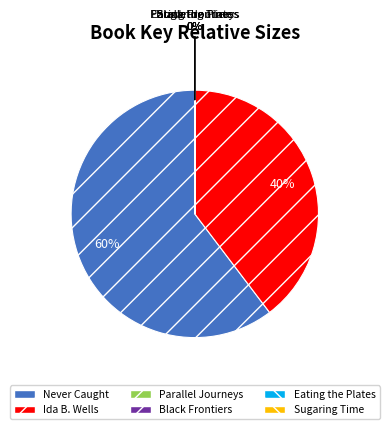

Which category has the biggest portion of the pie?

Never Caught